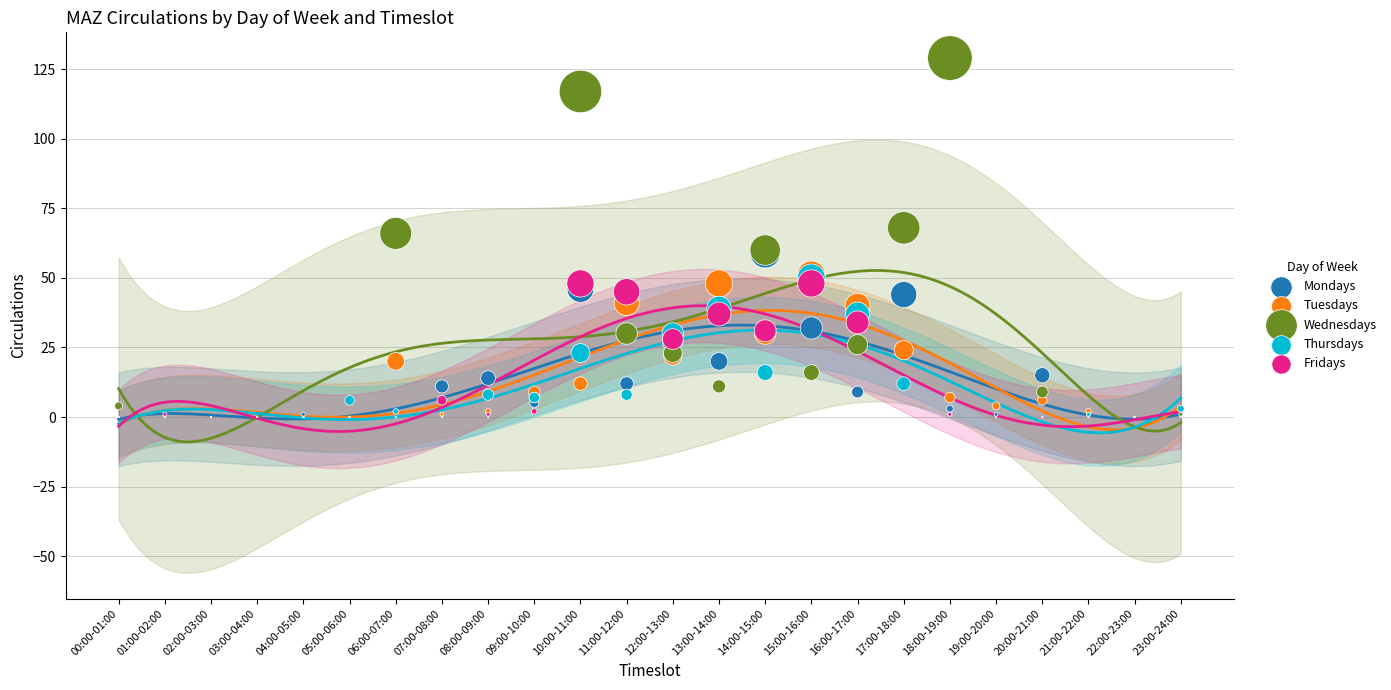

What are all the series names shown in the legend?

Mondays, Tuesdays, Wednesdays, Thursdays, Fridays